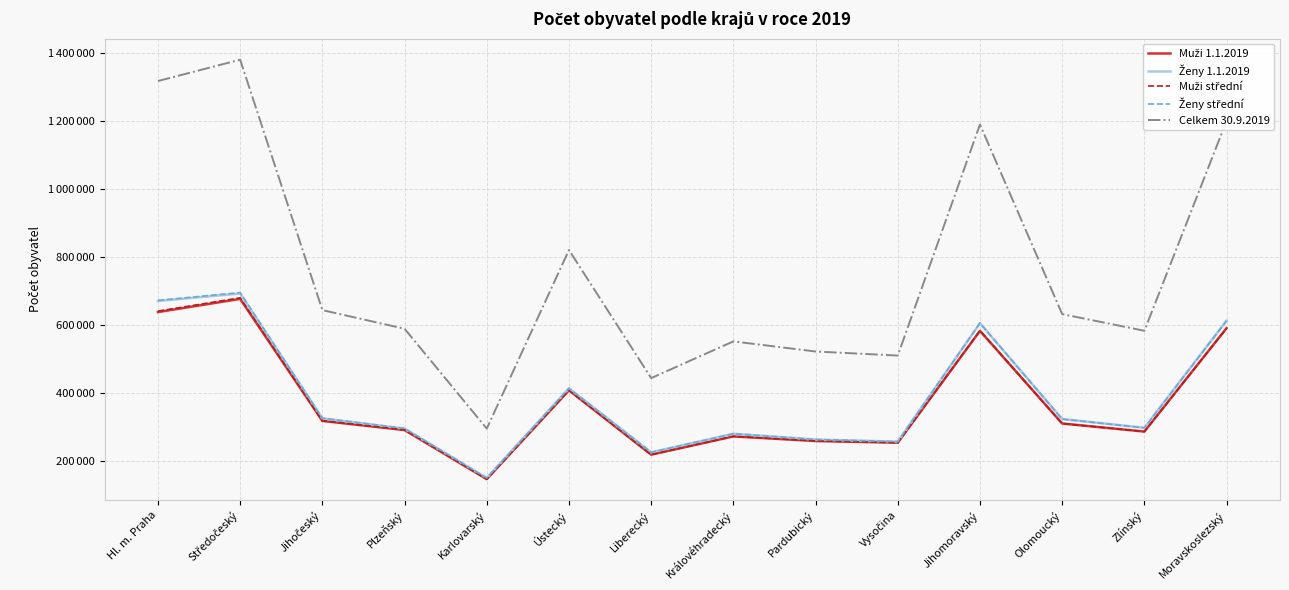

Does the chart display data point markers on the line(s)?

No